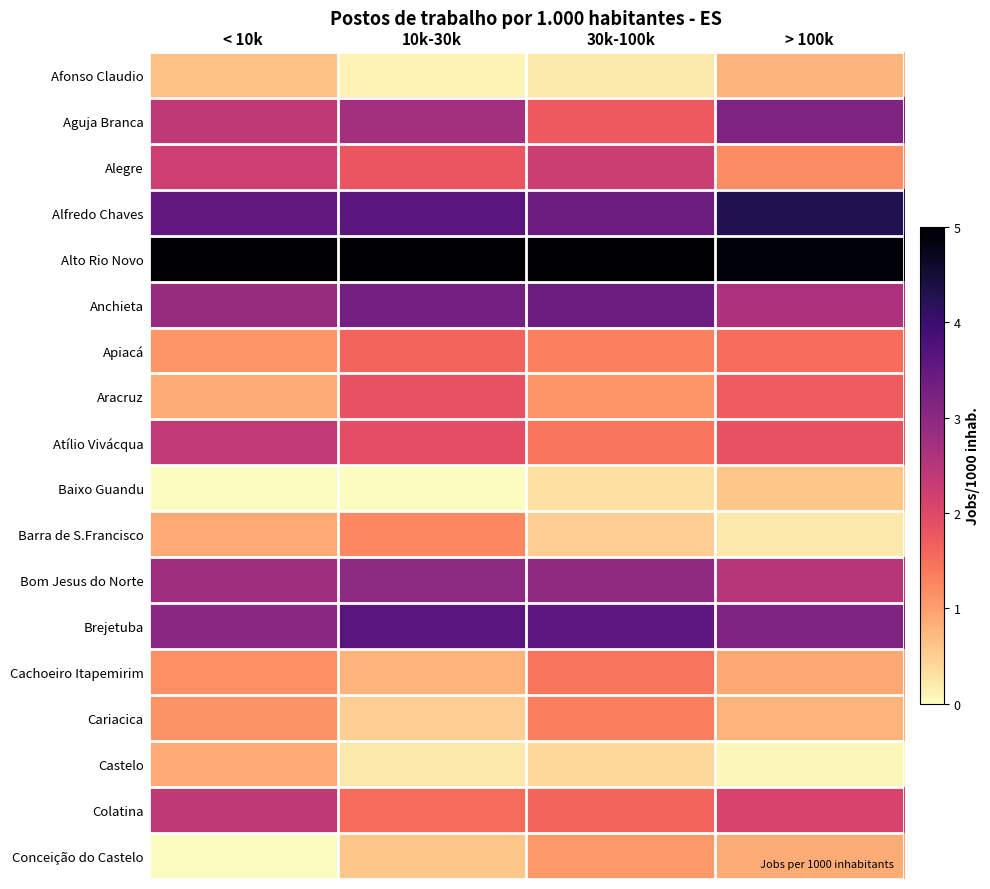

Reading left to right, what are all the values shown in this chart?

Afonso Claudio: < 10k=0.6	10k-30k=0.1	30k-100k=0.2	> 100k=0.8
Aguja Branca: < 10k=2.4	10k-30k=2.7	30k-100k=1.8	> 100k=3.2
Alegre: < 10k=2.2	10k-30k=1.8	30k-100k=2.3	> 100k=1.2
Alfredo Chaves: < 10k=3.5	10k-30k=3.6	30k-100k=3.4	> 100k=4.3
Alto Rio Novo: < 10k=5.0	10k-30k=5.2	30k-100k=5.5	> 100k=4.9
Anchieta: < 10k=2.9	10k-30k=3.3	30k-100k=3.4	> 100k=2.6
Apiacá: < 10k=1.1	10k-30k=1.6	30k-100k=1.3	> 100k=1.5
Aracruz: < 10k=0.9	10k-30k=1.9	30k-100k=1.1	> 100k=1.7
Atílio Vivácqua: < 10k=2.3	10k-30k=1.9	30k-100k=1.4	> 100k=1.8
Baixo Guandu: < 10k=0.0	10k-30k=0.0	30k-100k=0.3	> 100k=0.6
Barra de S.Francisco: < 10k=0.9	10k-30k=1.2	30k-100k=0.5	> 100k=0.2
Bom Jesus do Norte: < 10k=2.8	10k-30k=3.0	30k-100k=3.0	> 100k=2.5
Brejetuba: < 10k=3.0	10k-30k=3.6	30k-100k=3.6	> 100k=3.2
Cachoeiro Itapemirim: < 10k=1.2	10k-30k=0.8	30k-100k=1.4	> 100k=0.9
Cariacica: < 10k=1.1	10k-30k=0.5	30k-100k=1.3	> 100k=0.8
Castelo: < 10k=0.9	10k-30k=0.2	30k-100k=0.4	> 100k=0.1
Colatina: < 10k=2.4	10k-30k=1.5	30k-100k=1.6	> 100k=2.1
Conceição do Castelo: < 10k=0.0	10k-30k=0.6	30k-100k=1.1	> 100k=0.9